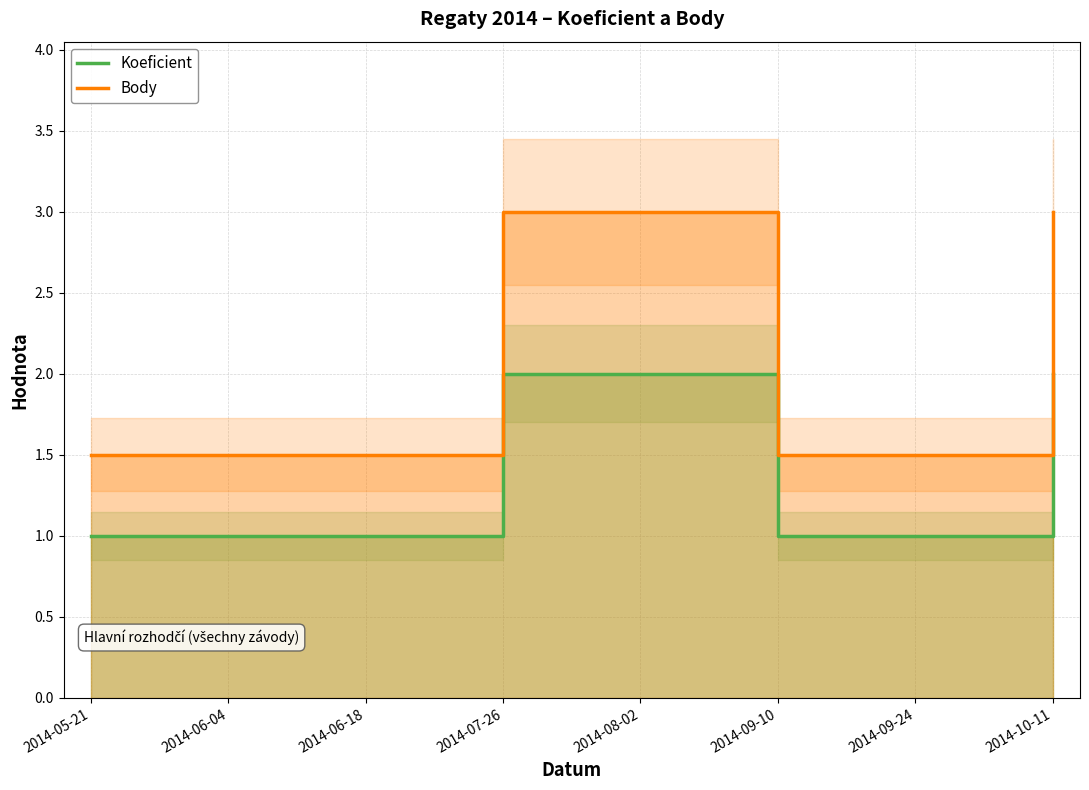

Count the Koeficient values in the range 1 to 2.

8